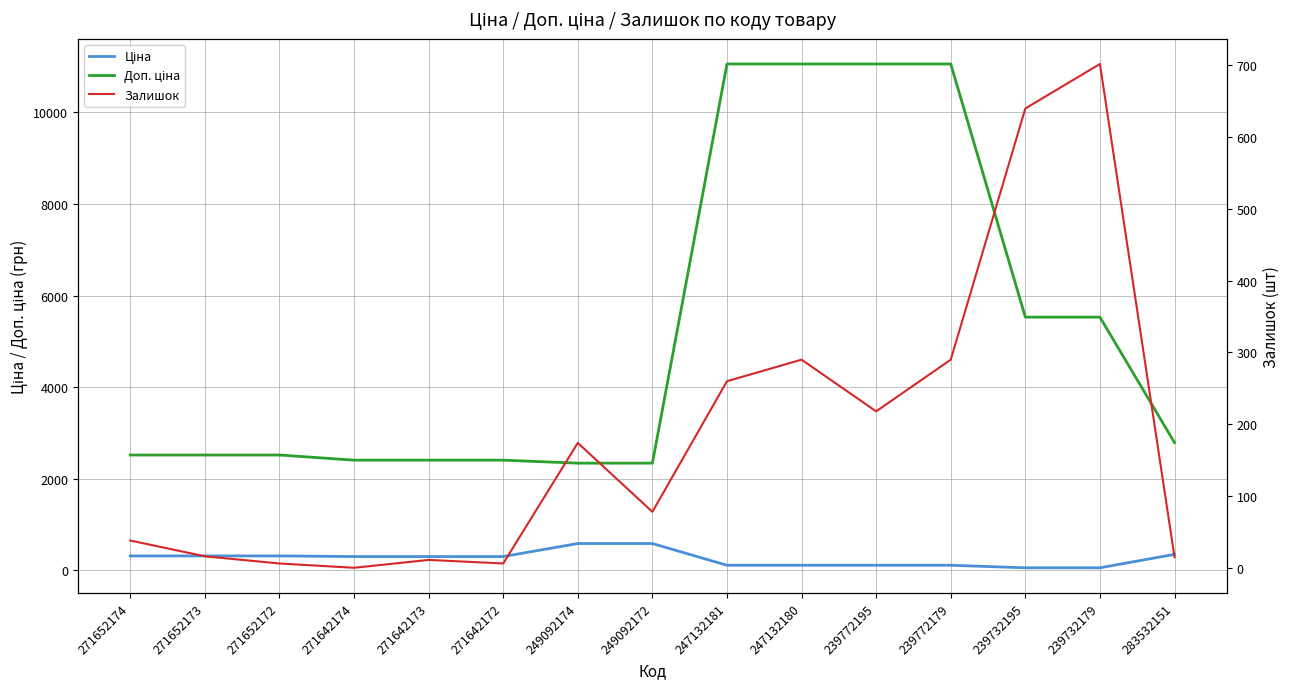

At which label is Залишок closest to 351?

247132180